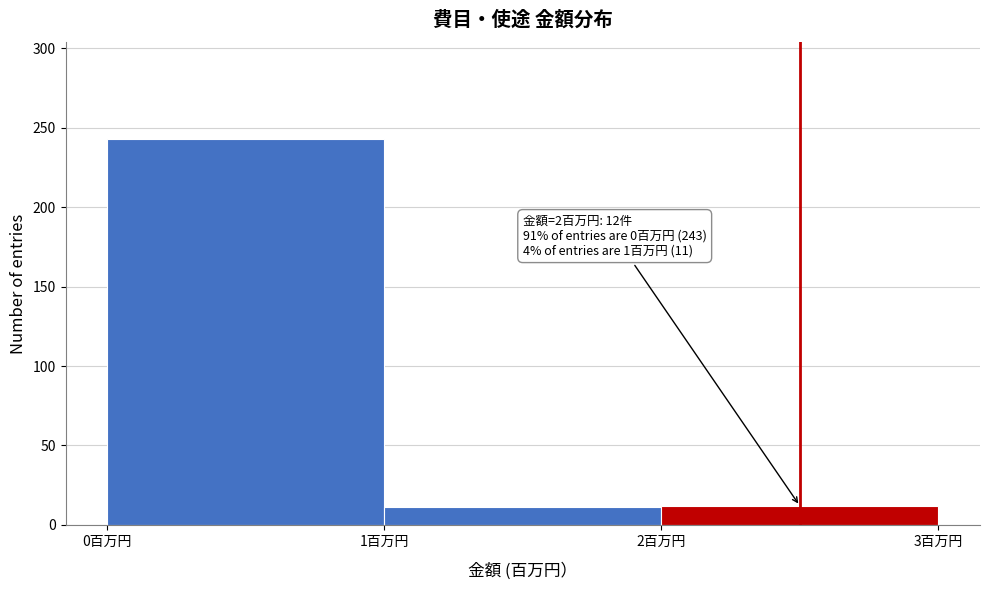

Over which range of the x-axis is the bar tallest?

0 to 1